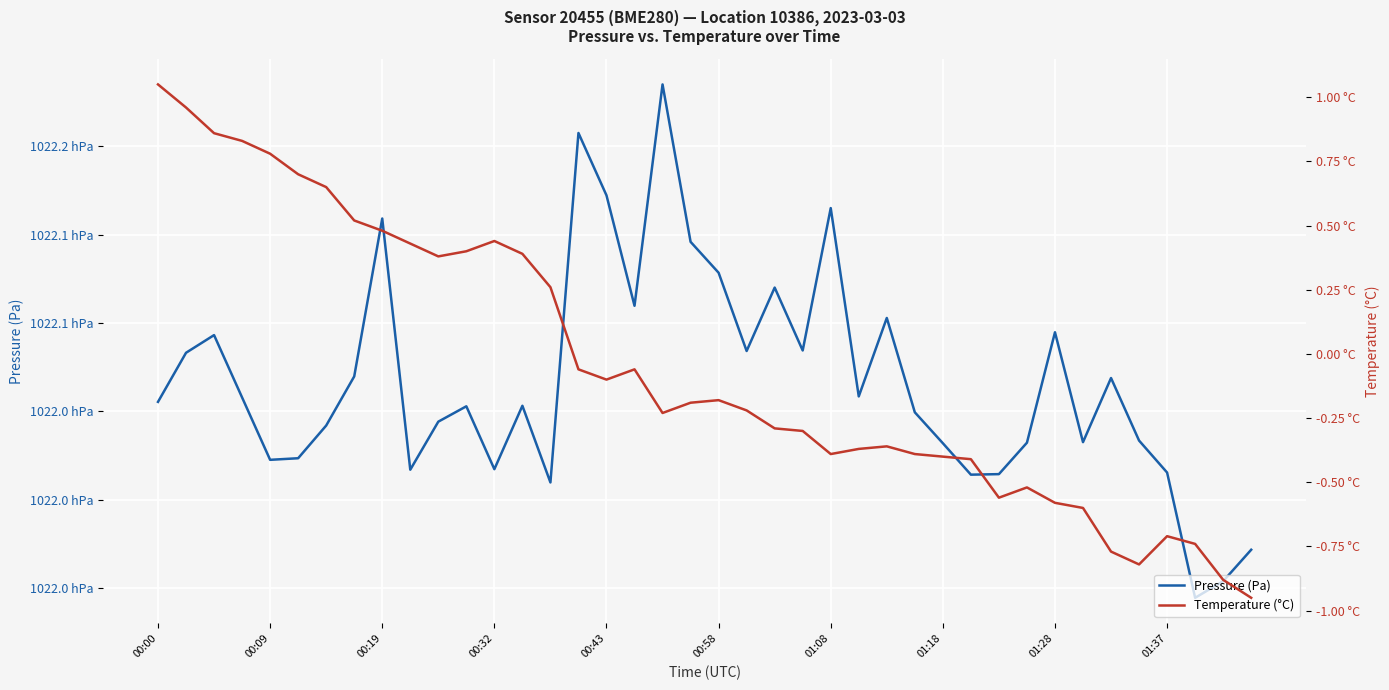

The Temperature (°C) series shows -0.2 at 00:58. True or false?

True